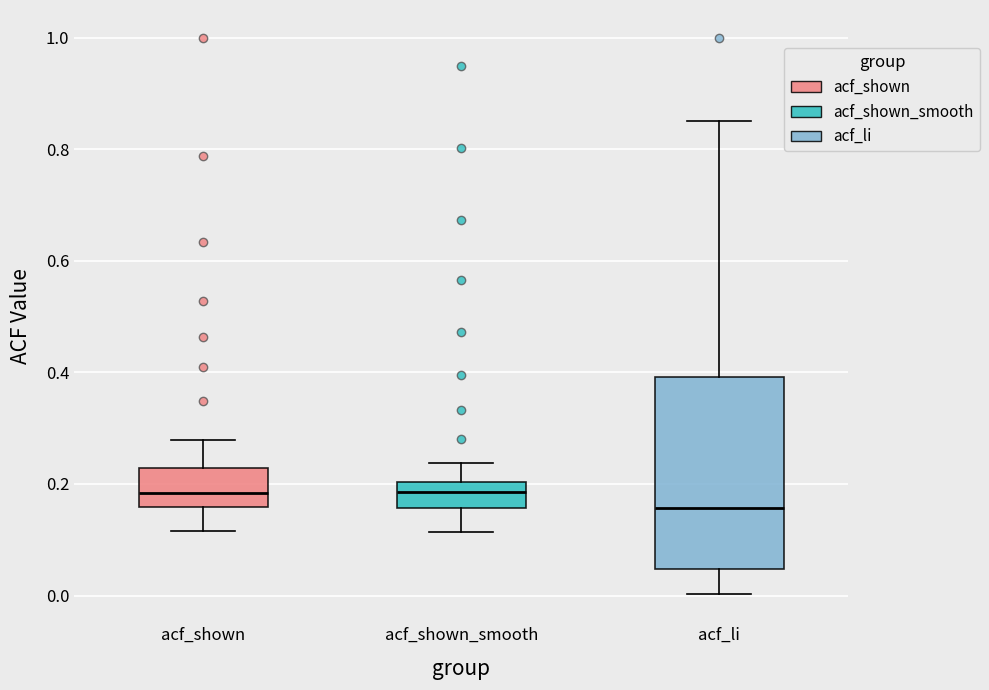

Reading left to right, read every box against the y-axis: the position of its median line, the range the box covers, and the ends of its whiskers. The values are not printed on the chart, so give them approximately, as read against the axis.

acf_shown: median 0.18, box 0.16 to 0.22, whiskers 0.12 to 0.28
acf_shown_smooth: median 0.18, box 0.16 to 0.20, whiskers 0.12 to 0.24
acf_li: median 0.16, box 0.04 to 0.40, whiskers 0.00 to 0.86